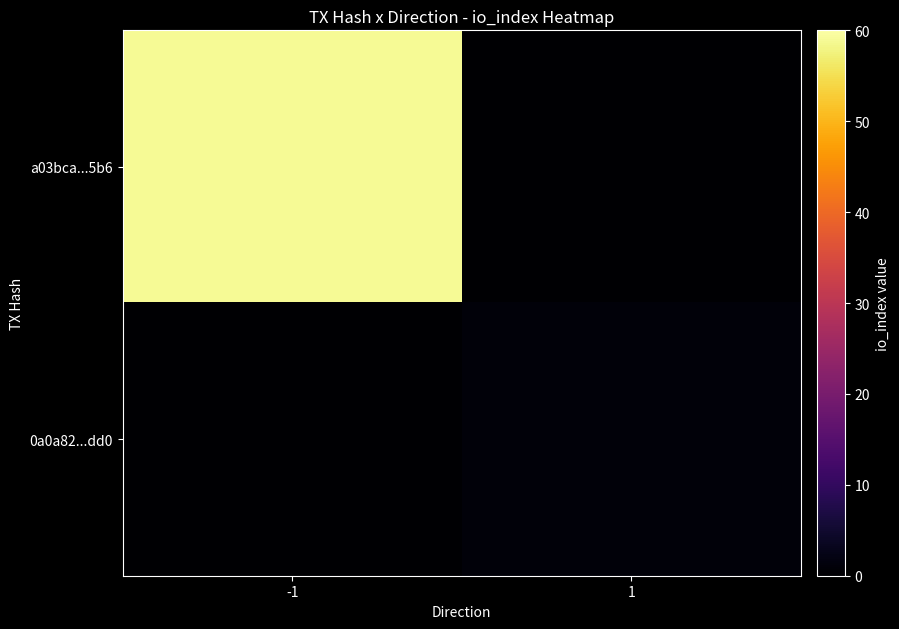

Reading right to left, what are all the values shown in this chart?

a03bca...5b6: 1=0	-1=59
0a0a82...dd0: 1=1	-1=0